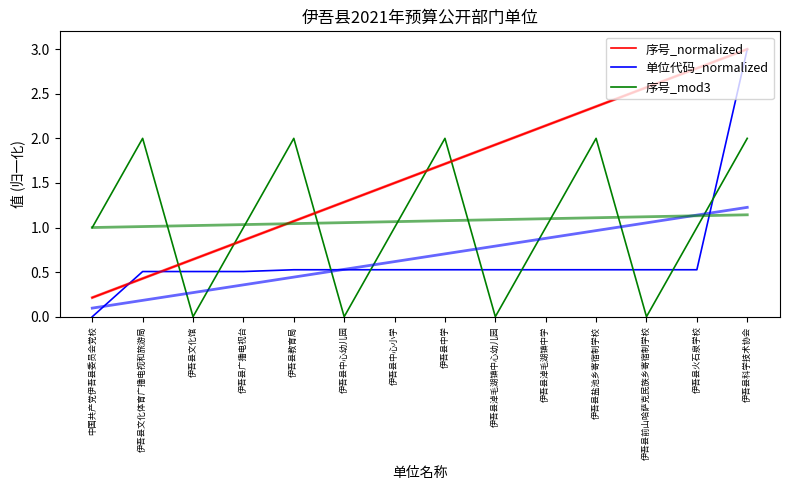

At which category is the sum across all series the highest?

伊吾县科学技术协会